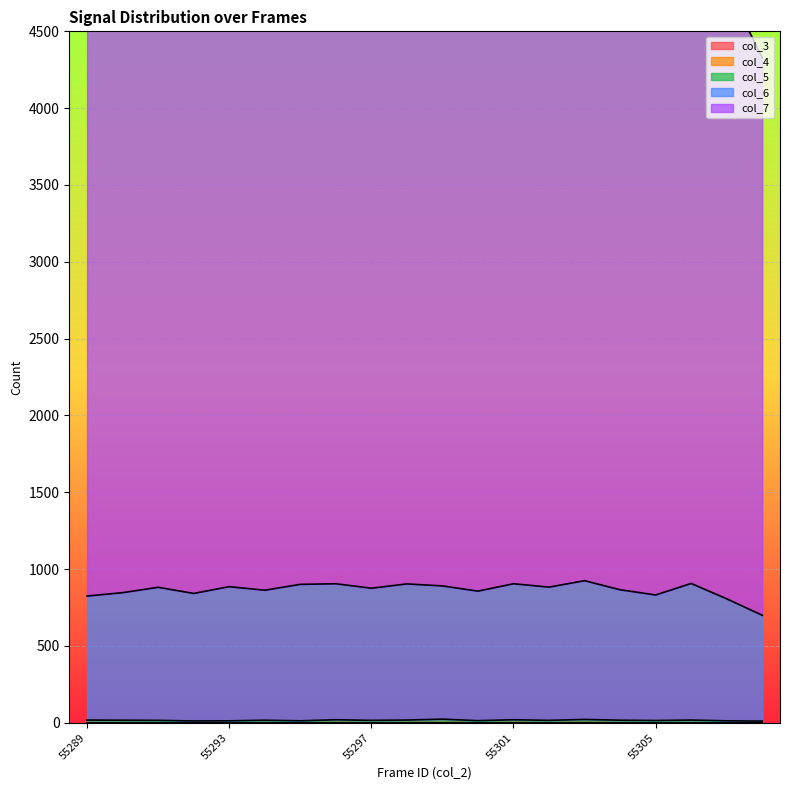

What is the difference between the maximum and second lowest values in the col_5 series?

12